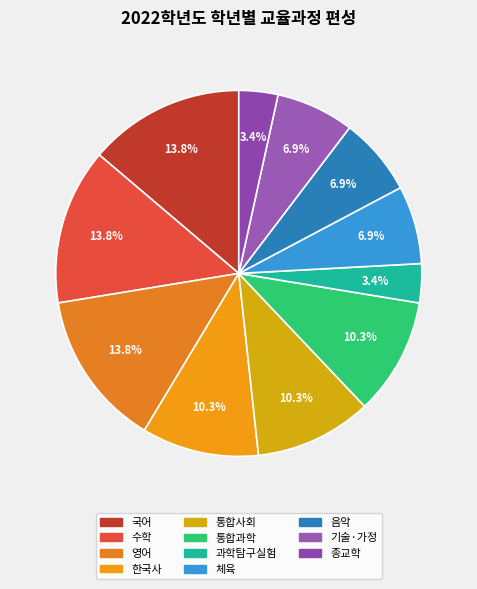

Is it true that 음악 is 21% of the pie?

False